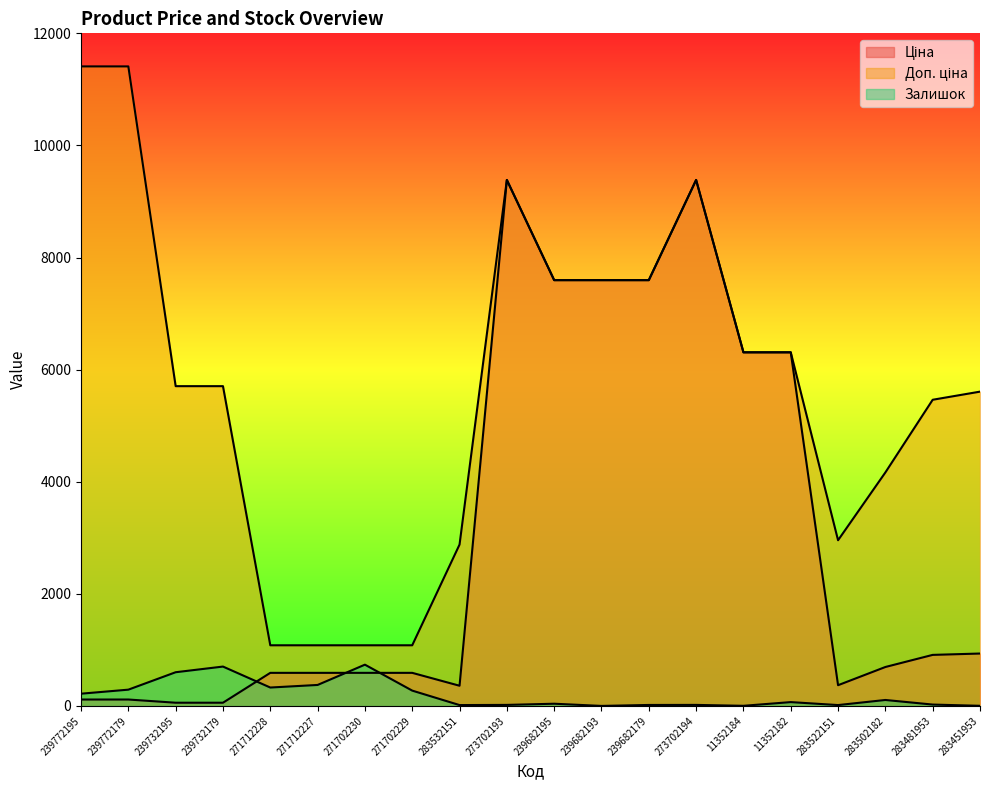

What is the value of the Залишок point at the 19th from the left?

24.0